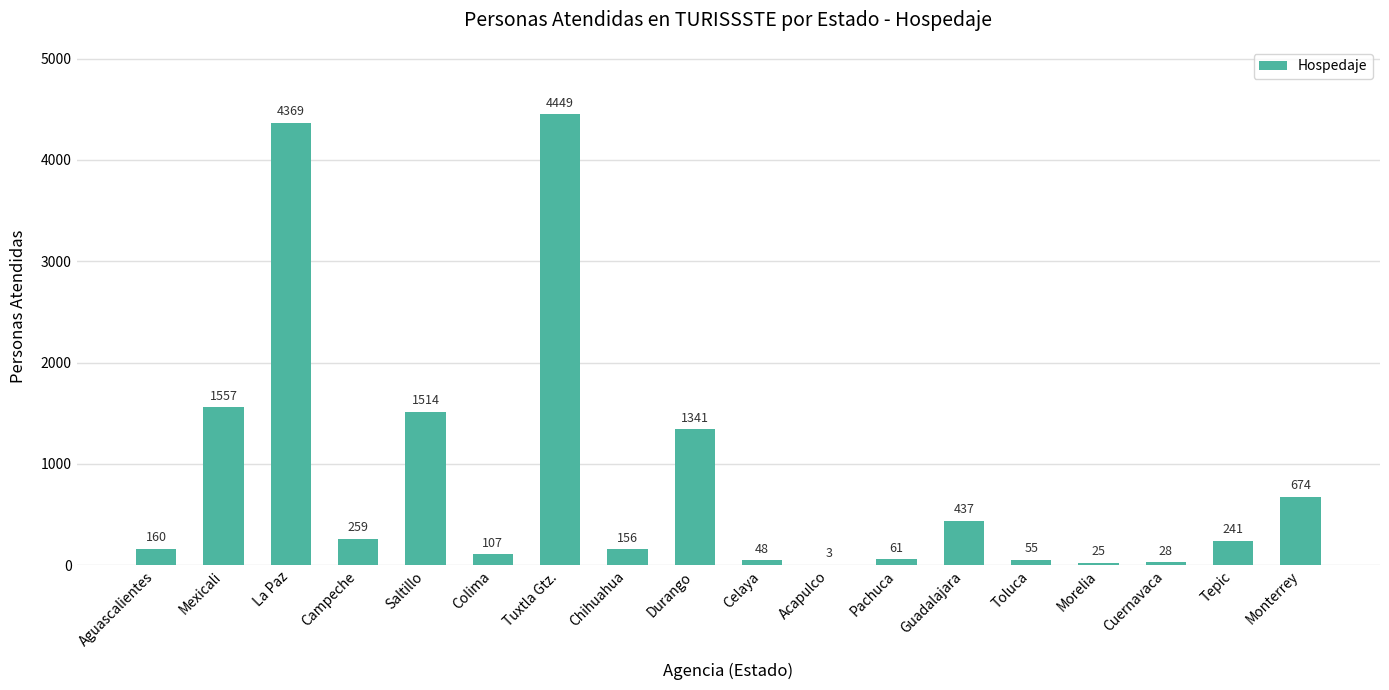

Reading left to right, list all the values displayed in this chart.

160	1557	4369	259	1514	107	4449	156	1341	48	3	61	437	55	25	28	241	674